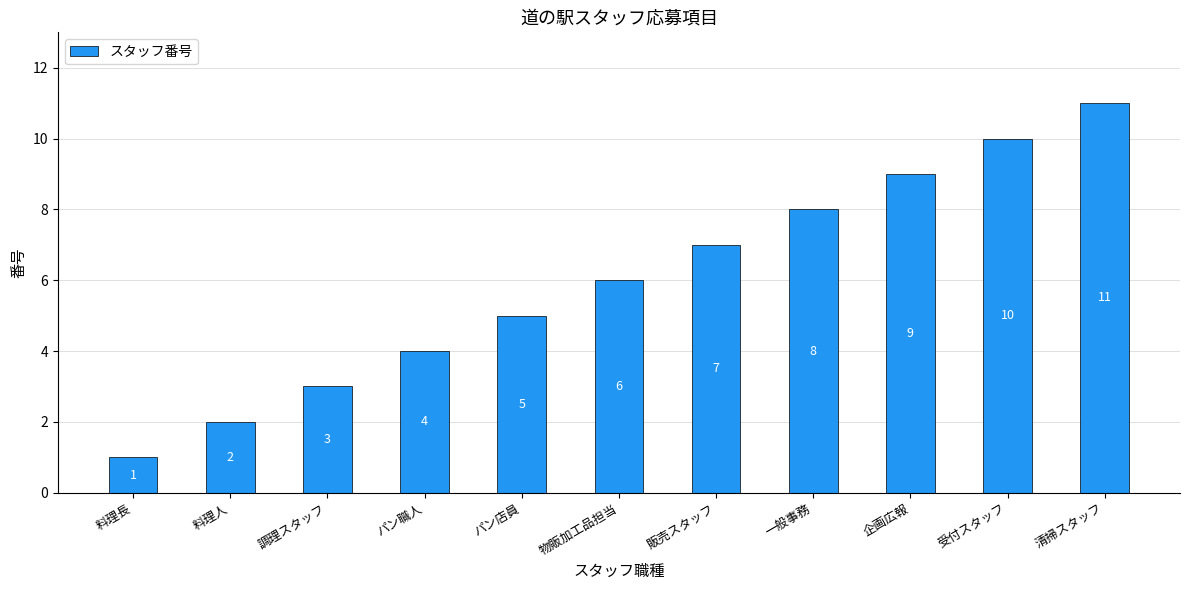

Reading left to right, what are all the values shown in this chart?

1	2	3	4	5	6	7	8	9	10	11